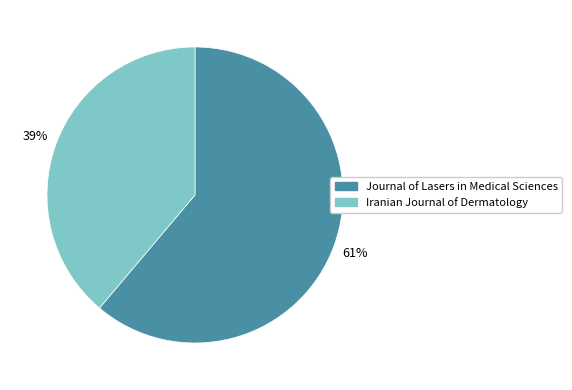

Does Journal of Lasers in Medical Sciences represent more than half of the total?

Yes